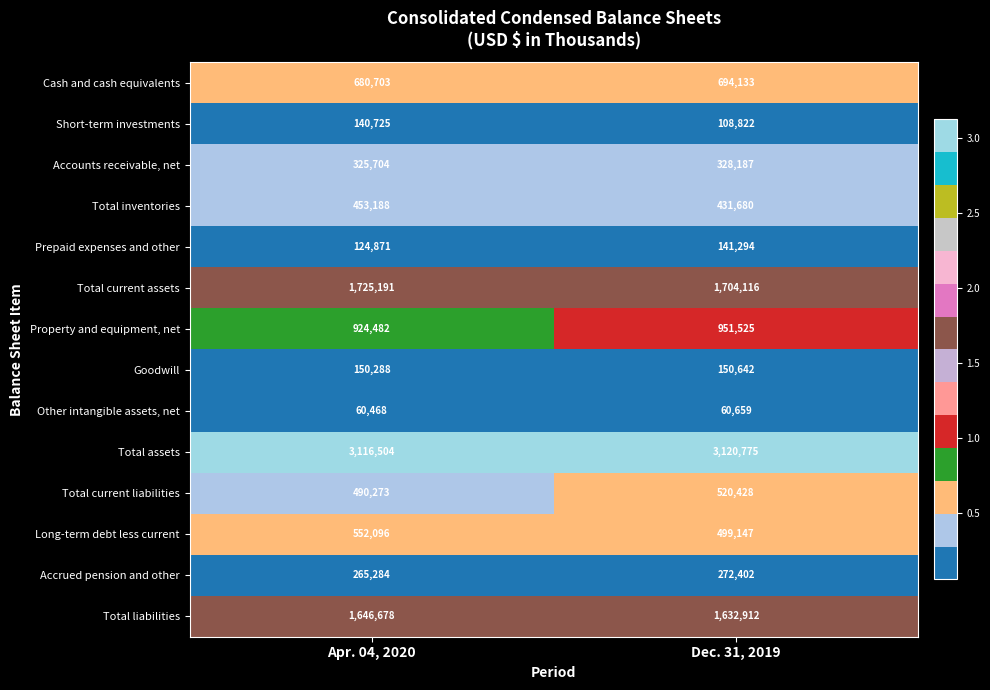

What is the spread (max minus min) of values at Apr. 04, 2020?

3056036